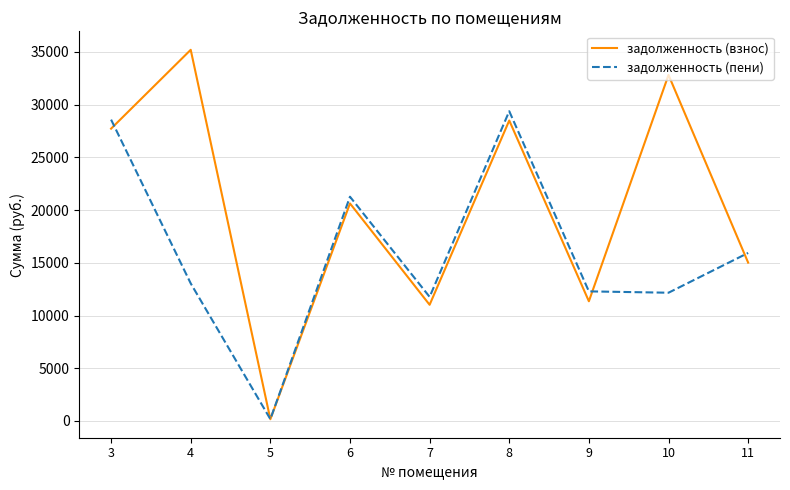

List the series in order of their overall mean, highest first.

задолженность (взнос), задолженность (пени)